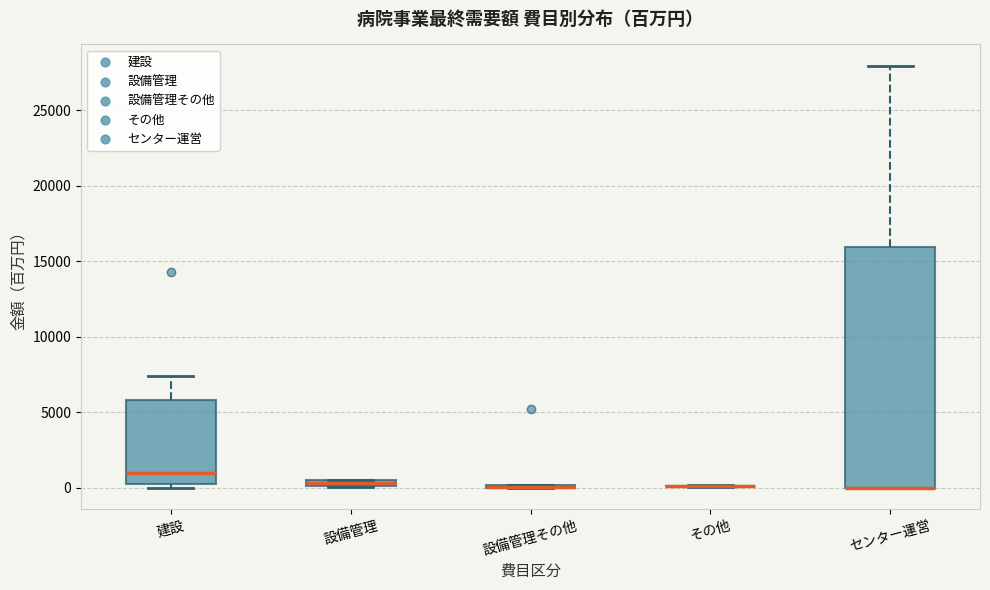

Which box is the tallest, from its lower edge to its upper edge?

センター運営